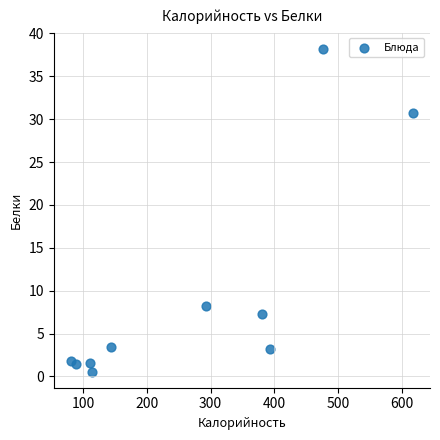

What is the range of Y values (max minus min)?

37.7